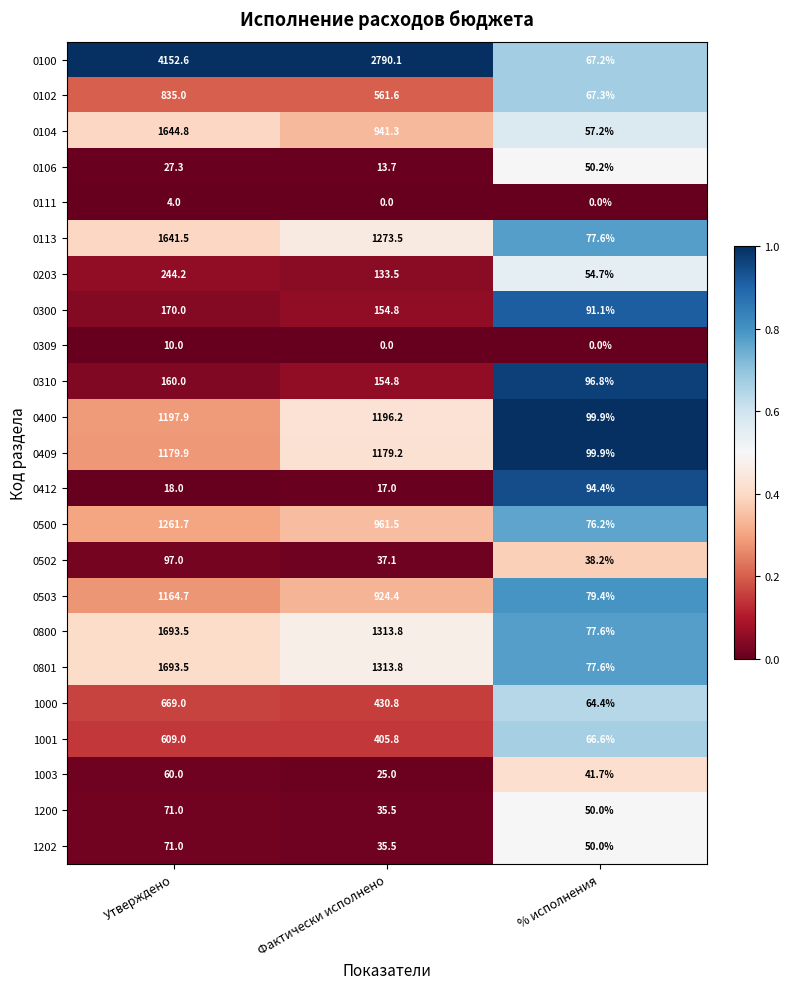

What is the spread (max minus min) of values at % исполнения?

99.9